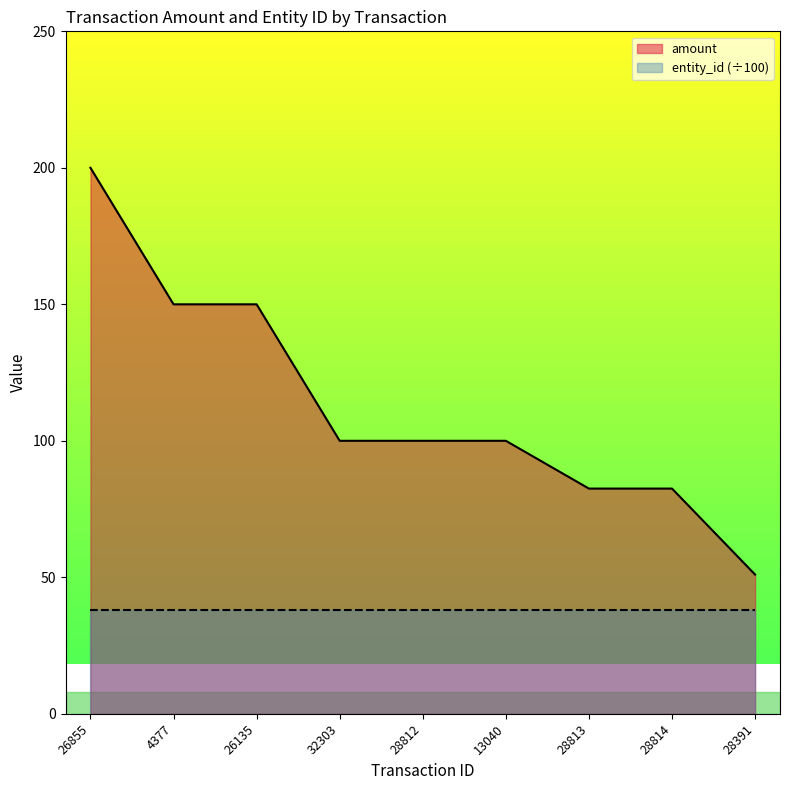

What is the value of the 9th point from the left?

51.0